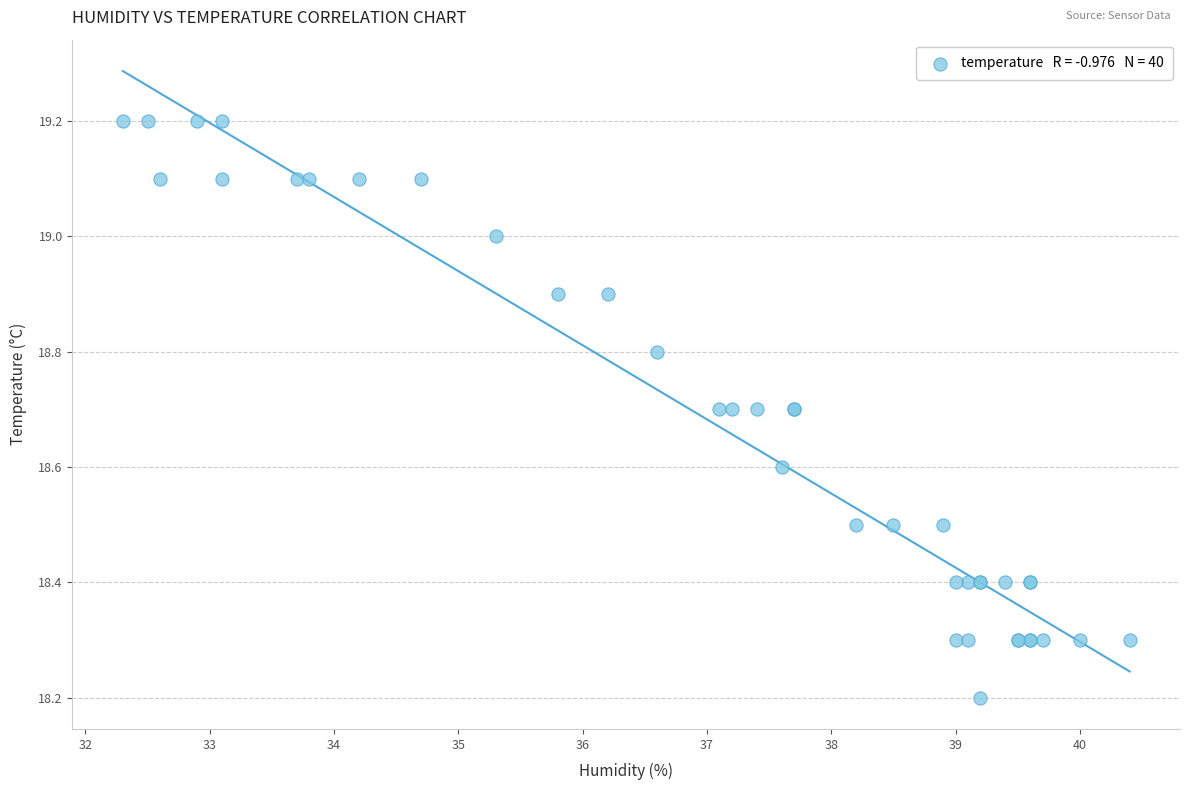

What Y value in the scatter plot is closest to 18?

18.2